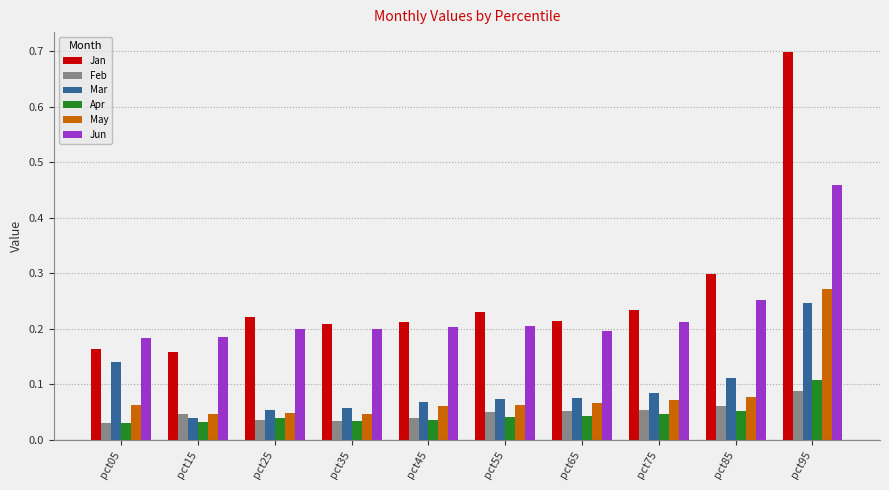

What are all the series names shown in the legend?

Jan, Feb, Mar, Apr, May, Jun